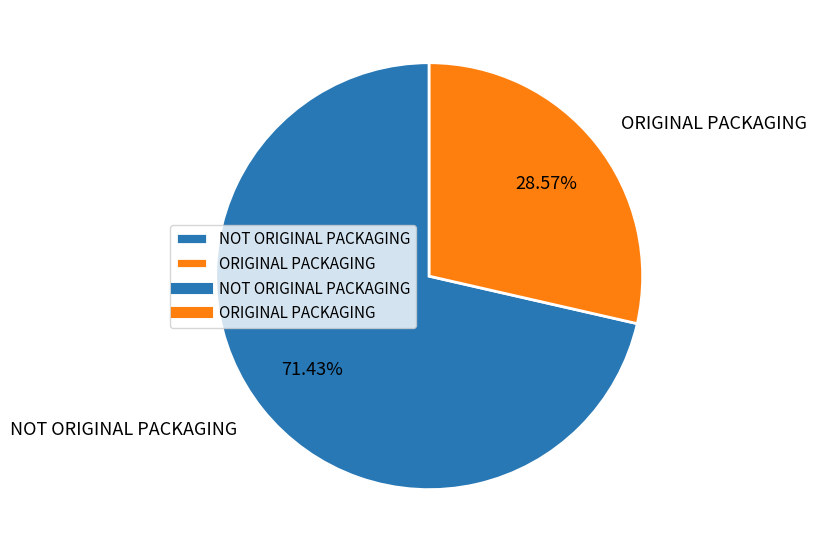

Rank the categories by value from highest to lowest.

NOT ORIGINAL PACKAGING, ORIGINAL PACKAGING